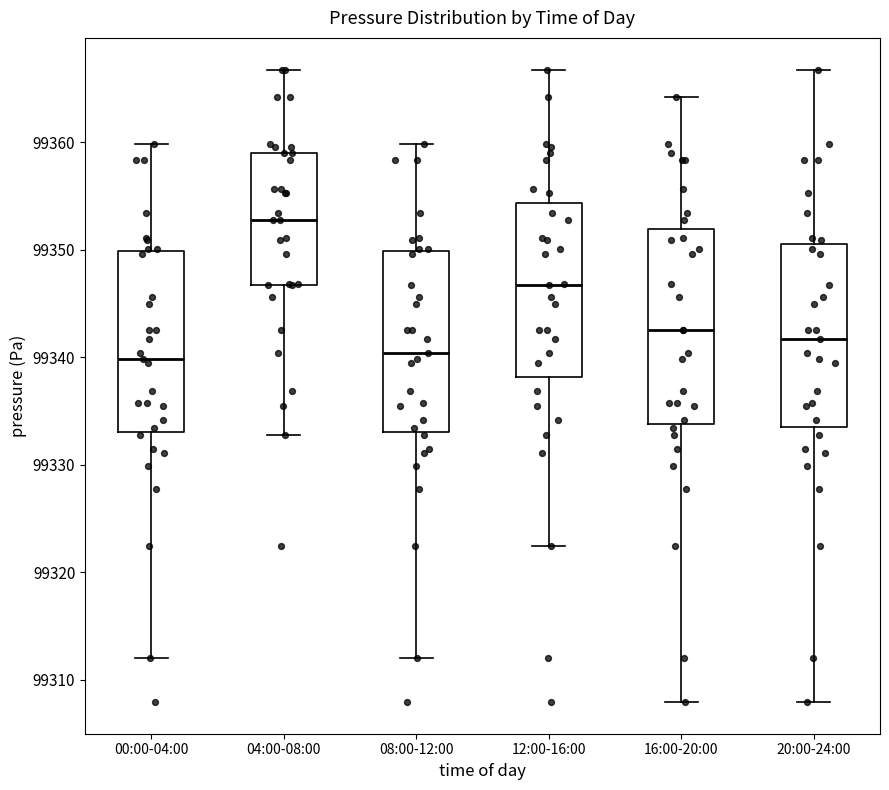

Reading left to right, transcribe this box plot: for each box, give where its median line is, the range the box spans, and where its two whiskers end, as read against the y-axis. The values are not printed on the chart, so give them approximately, as read against the axis.

00:00-04:00: median 99340, box 99333 to 99350, whiskers 99312 to 99360
04:00-08:00: median 99353, box 99347 to 99359, whiskers 99333 to 99367
08:00-12:00: median 99340, box 99333 to 99350, whiskers 99312 to 99360
12:00-16:00: median 99347, box 99338 to 99354, whiskers 99322 to 99367
16:00-20:00: median 99343, box 99334 to 99352, whiskers 99308 to 99364
20:00-24:00: median 99342, box 99333 to 99350, whiskers 99308 to 99367